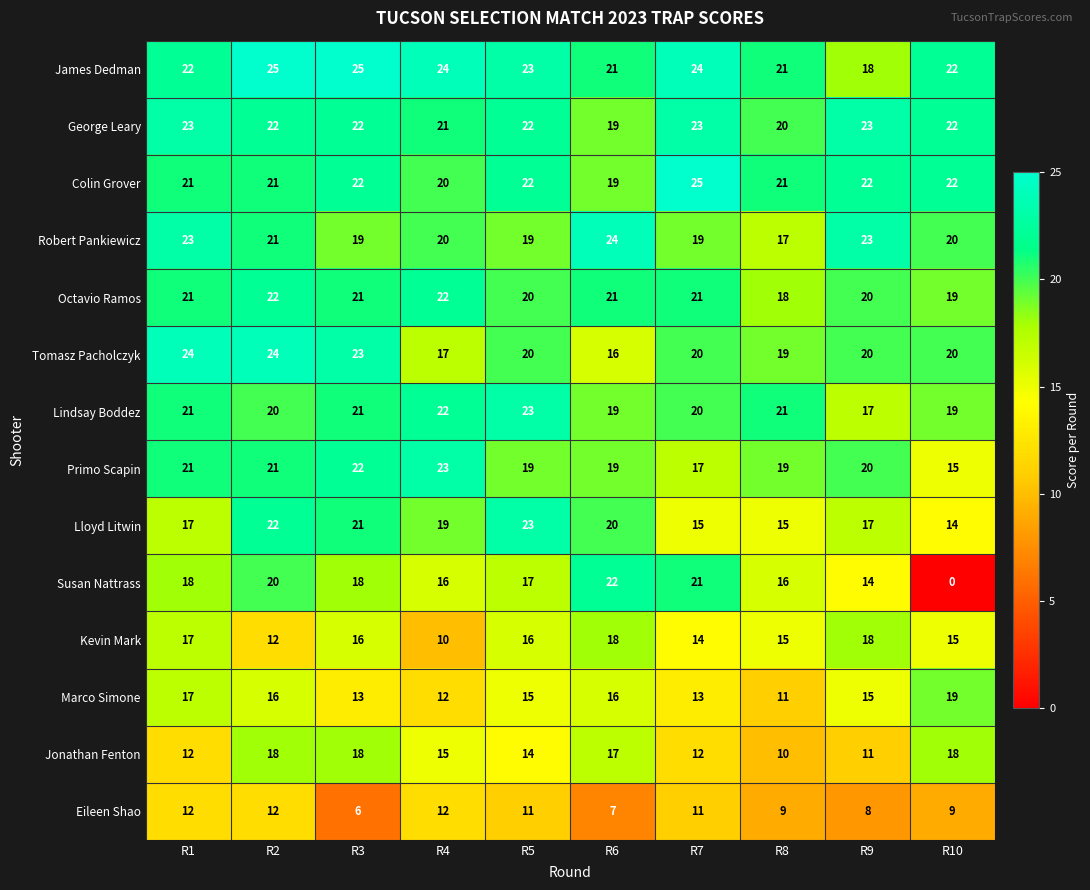

How many categories are shown in the chart?

10